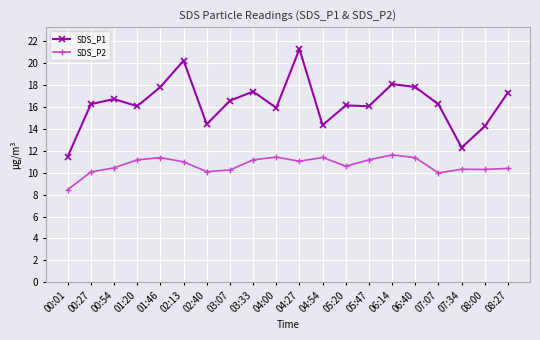

Which series has the widest spread of values?

SDS_P1